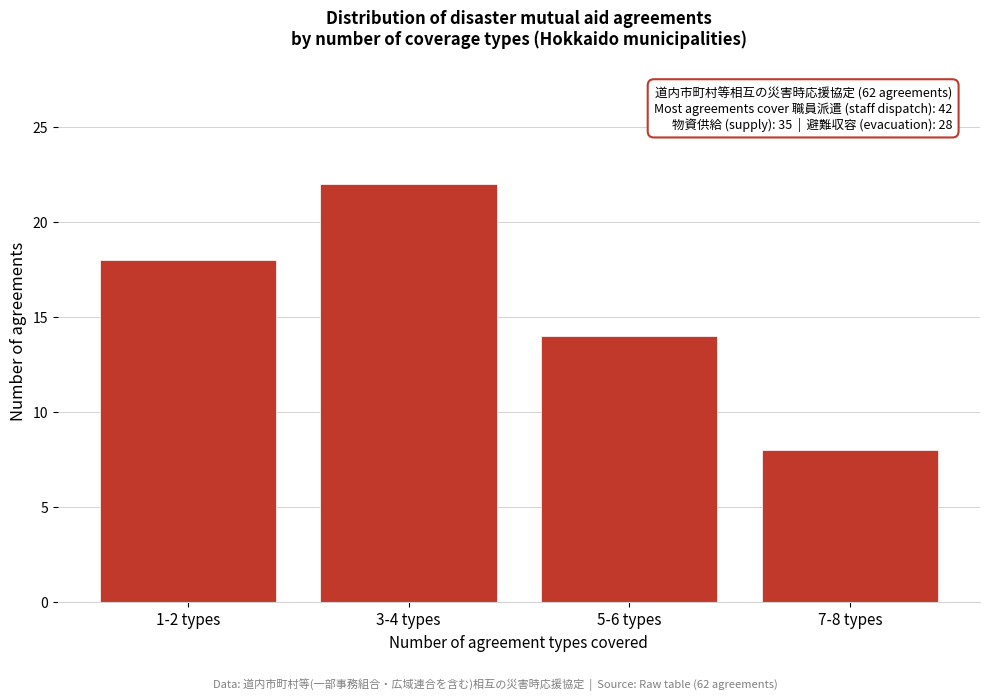

Reading left to right, transcribe all the data shown in this chart.

1-2 types=18	3-4 types=22	5-6 types=14	7-8 types=8